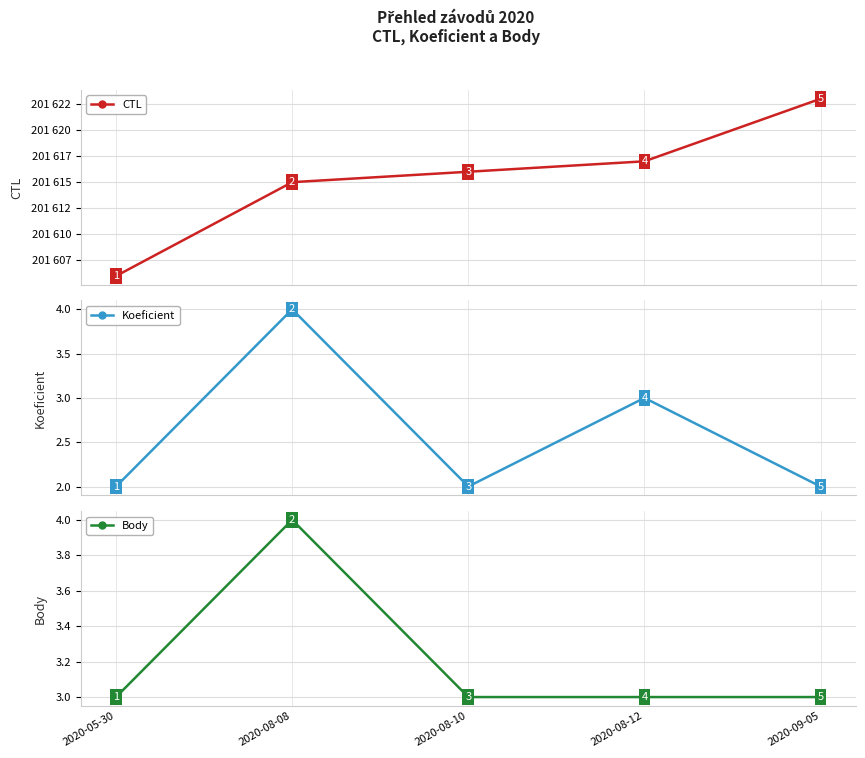

What are all the series names shown in the legend?

CTL, Koeficient, Body